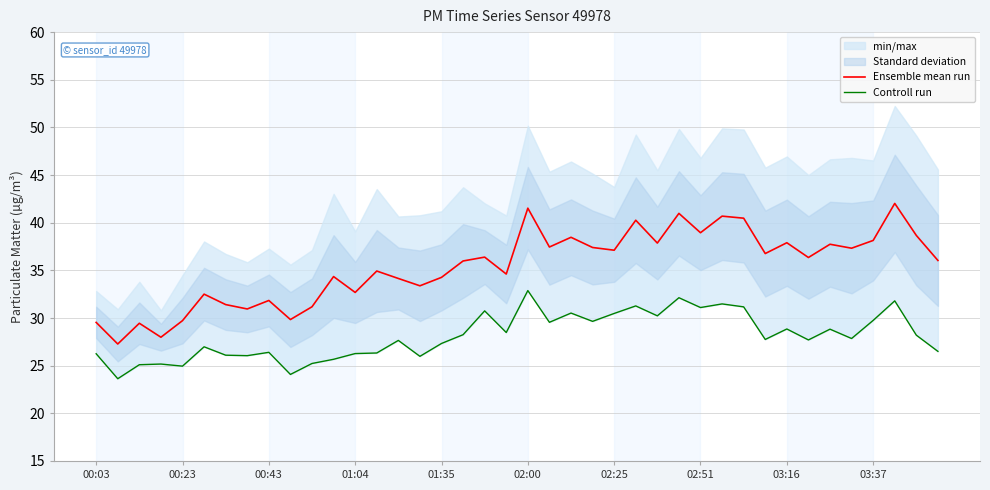

Rank the series by their average value, from lowest to highest.

Controll run, Ensemble mean run